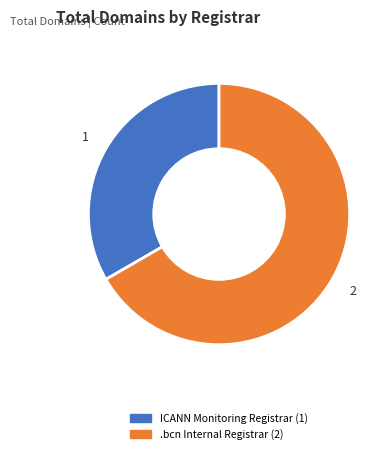

Is the sum of ICANN Monitoring Registrar and .bcn Internal Registrar greater than half?

Yes